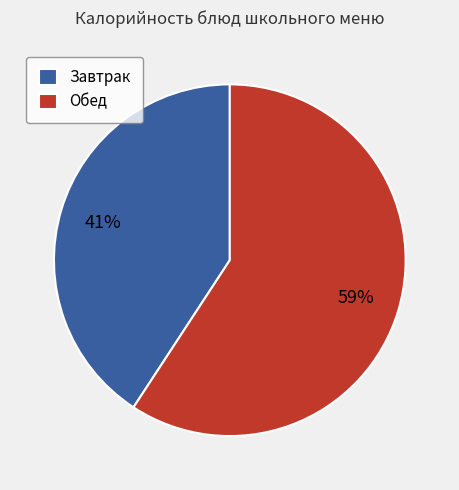

Is Завтрак the majority of the pie?

No